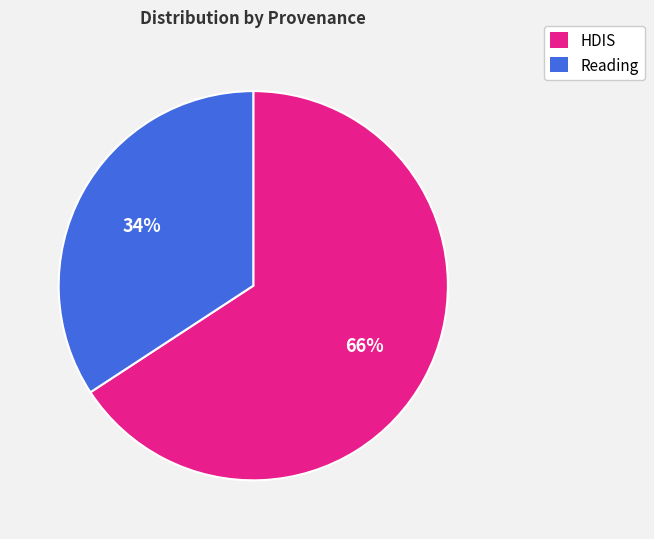

The HDIS slice represents 66% of the pie. True or false?

True